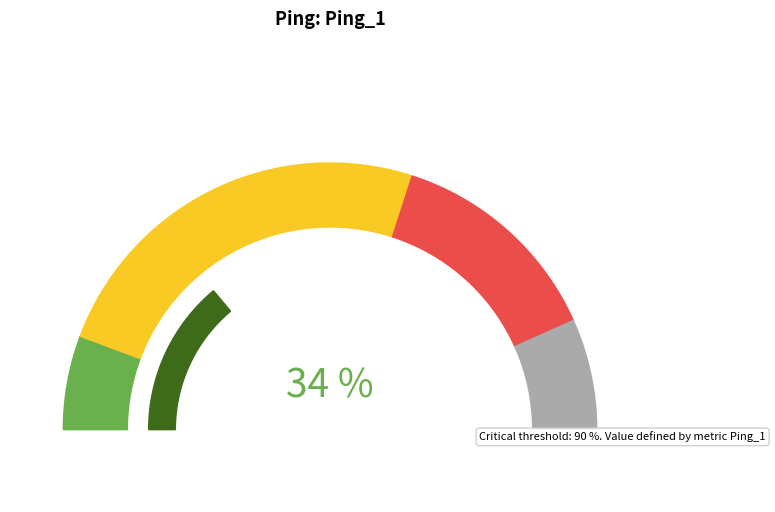

Does any single category account for the majority?

No